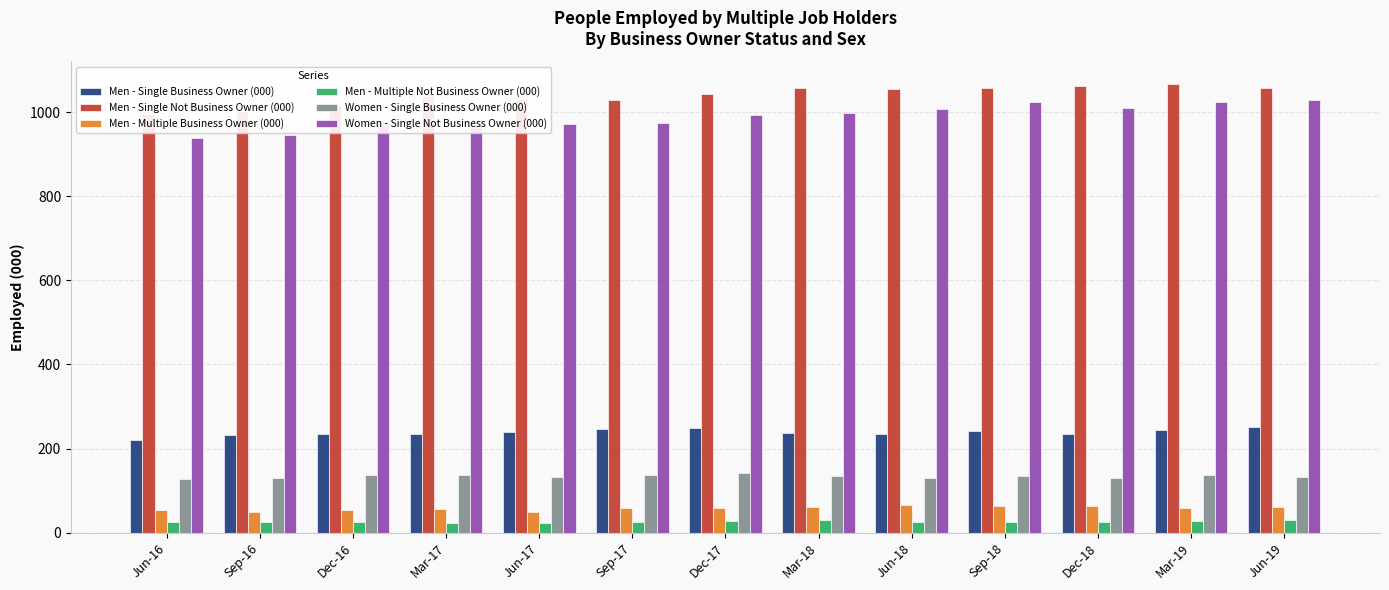

The value of Women - Single Not Business Owner (000) at Mar-18 is 1490.5. True or false?

False